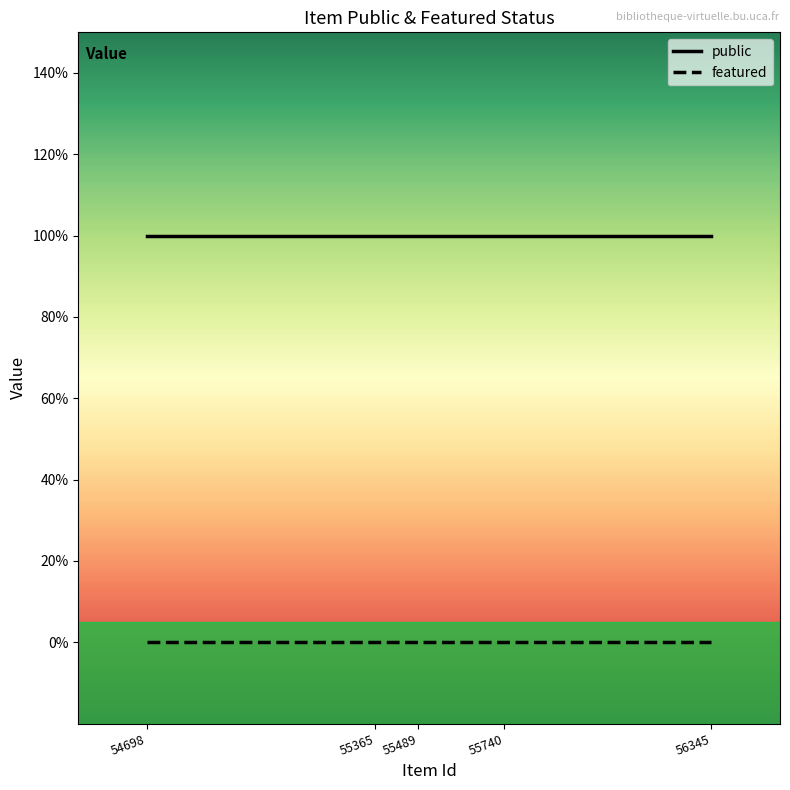

What are all the series names shown in the legend?

public, featured